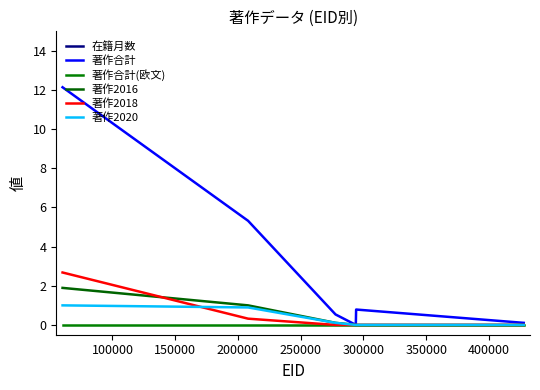

What are all the series names shown in the legend?

在籍月数, 著作合計, 著作合計(欧文), 著作2016, 著作2018, 著作2020